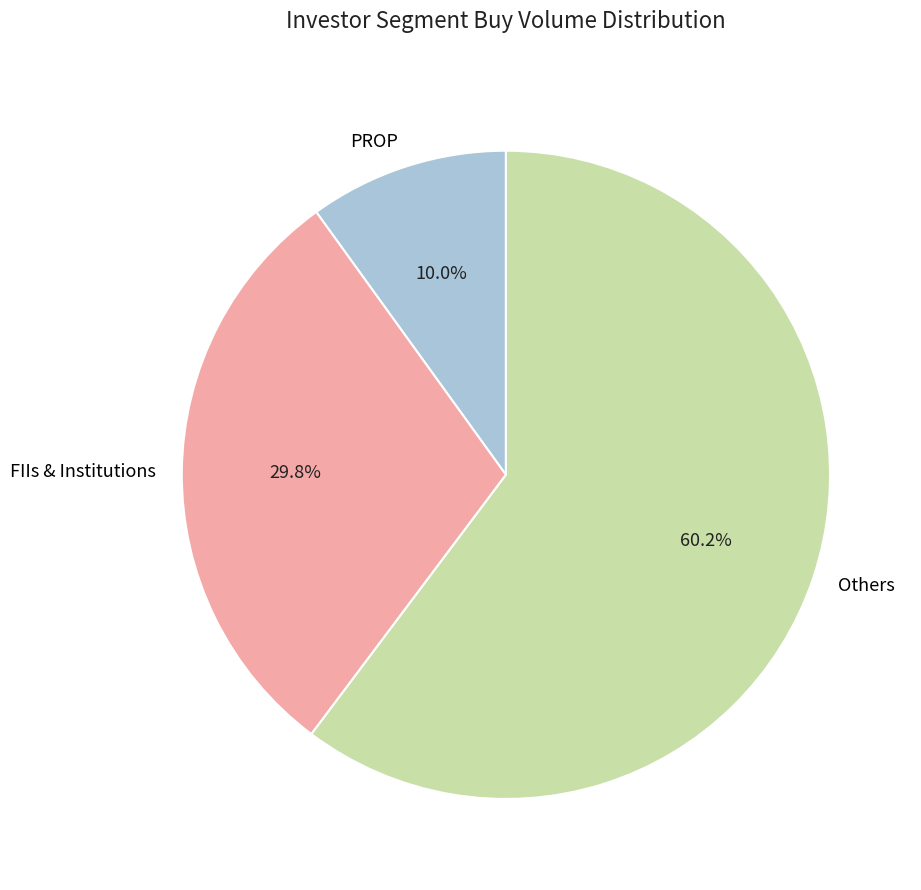

Which has a higher value, Others or FIIs & Institutions?

Others